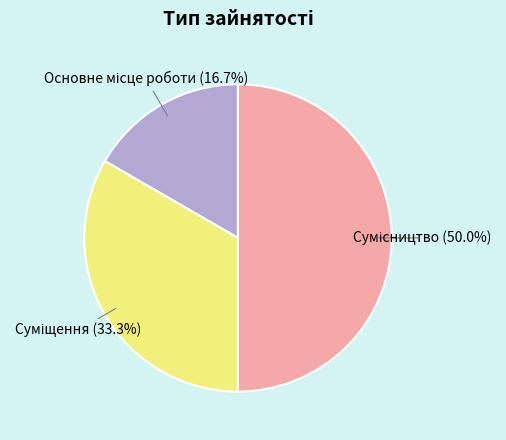

How many segments does this pie chart have?

3